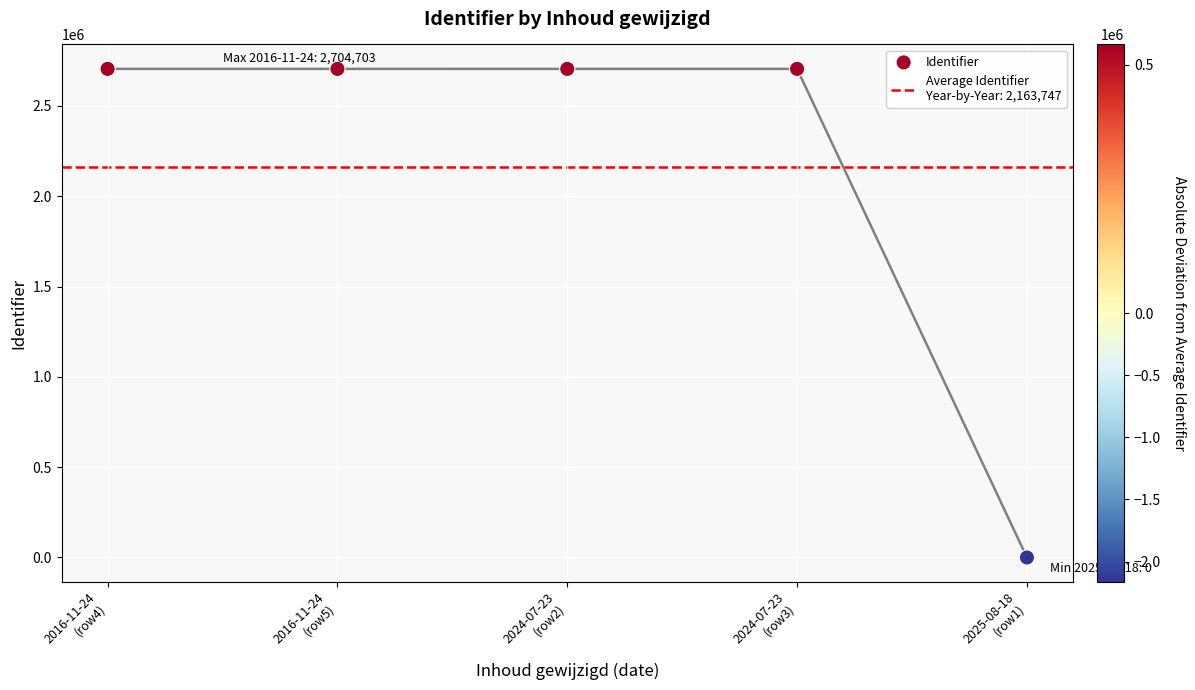

What is the average Y value?

2163747